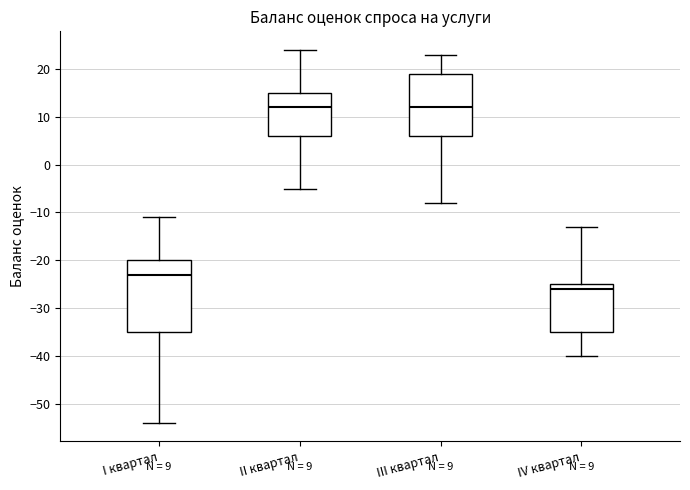

Reading left to right, read every box against the y-axis: the position of its median line, the range the box covers, and the ends of its whiskers. The values are not printed on the chart, so give them approximately, as read against the axis.

I квартал: median -23, box -35 to -20, whiskers -54 to -11
II квартал: median 12, box 6 to 15, whiskers -5 to 24
III квартал: median 12, box 6 to 19, whiskers -8 to 23
IV квартал: median -26, box -35 to -25, whiskers -40 to -13